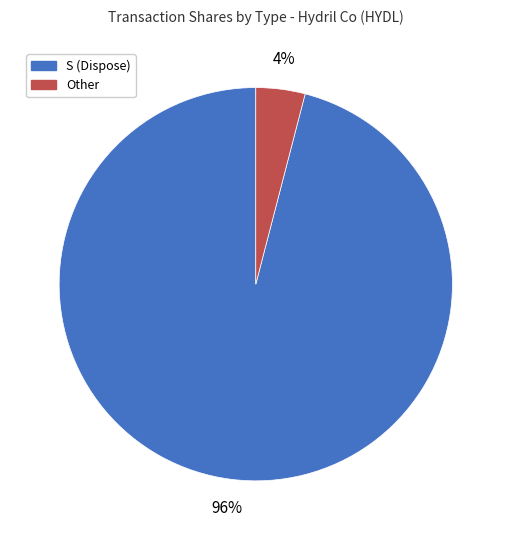

To the nearest percent, what is the difference between the largest and smallest slice percentages?

92%